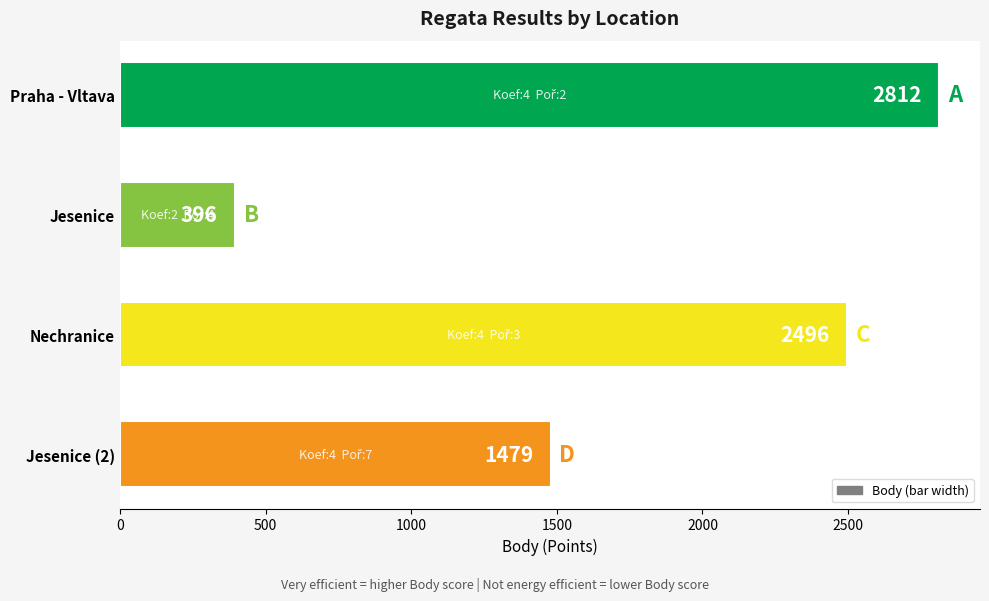

What is the greatest value displayed?

2812